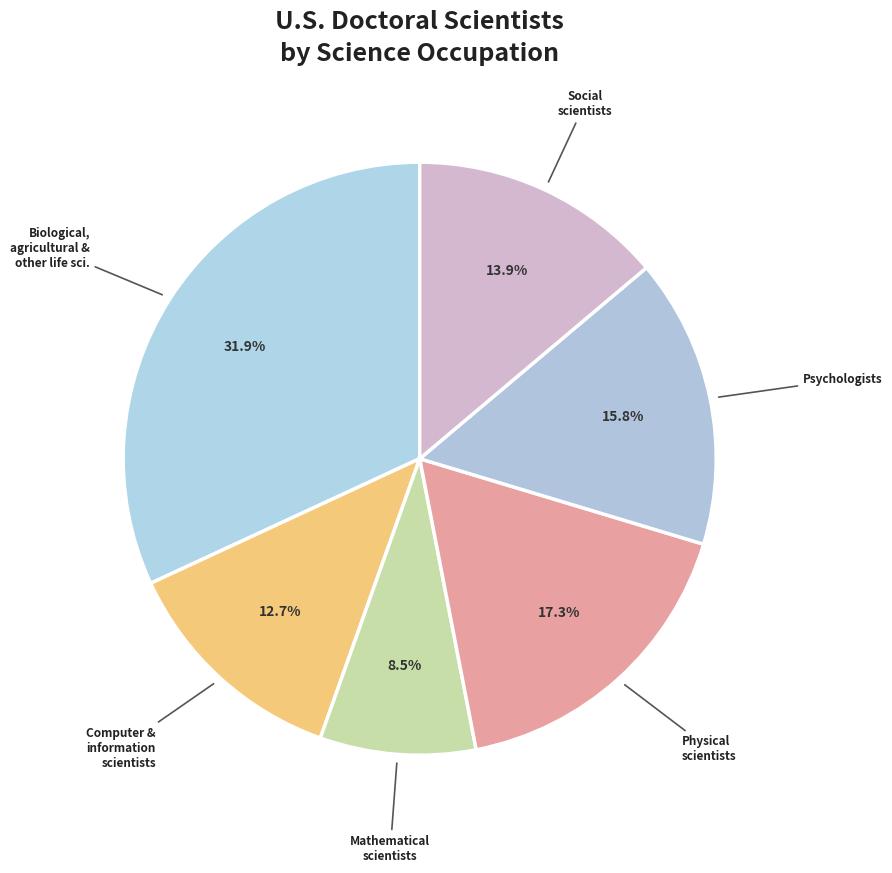

Between Physical scientists and Social scientists, which is larger?

Physical scientists